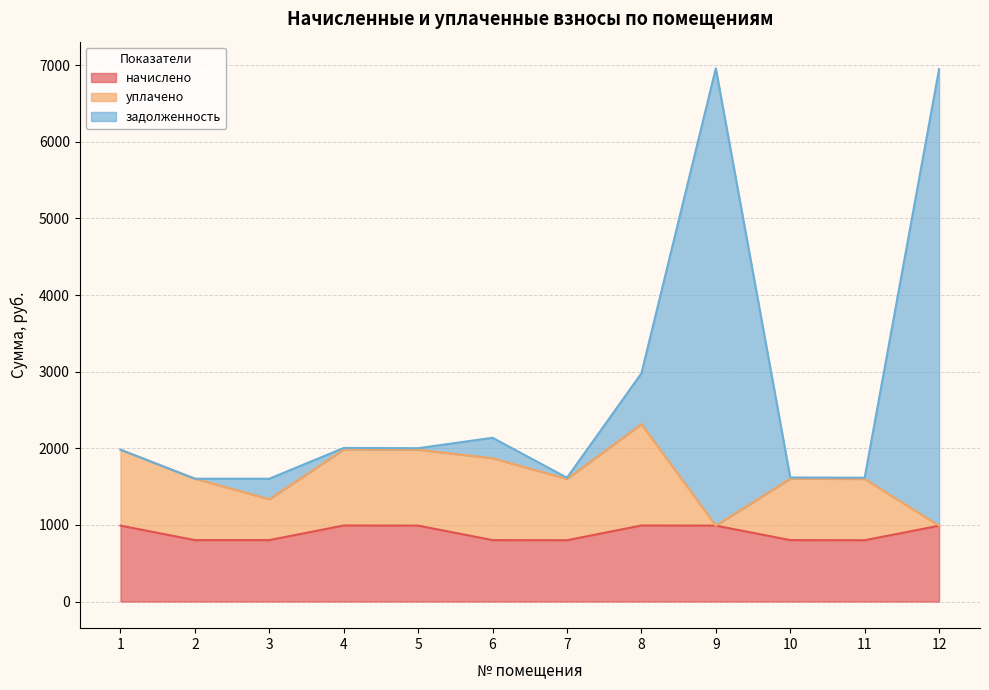

What is the minimum value for начислено?

799.8